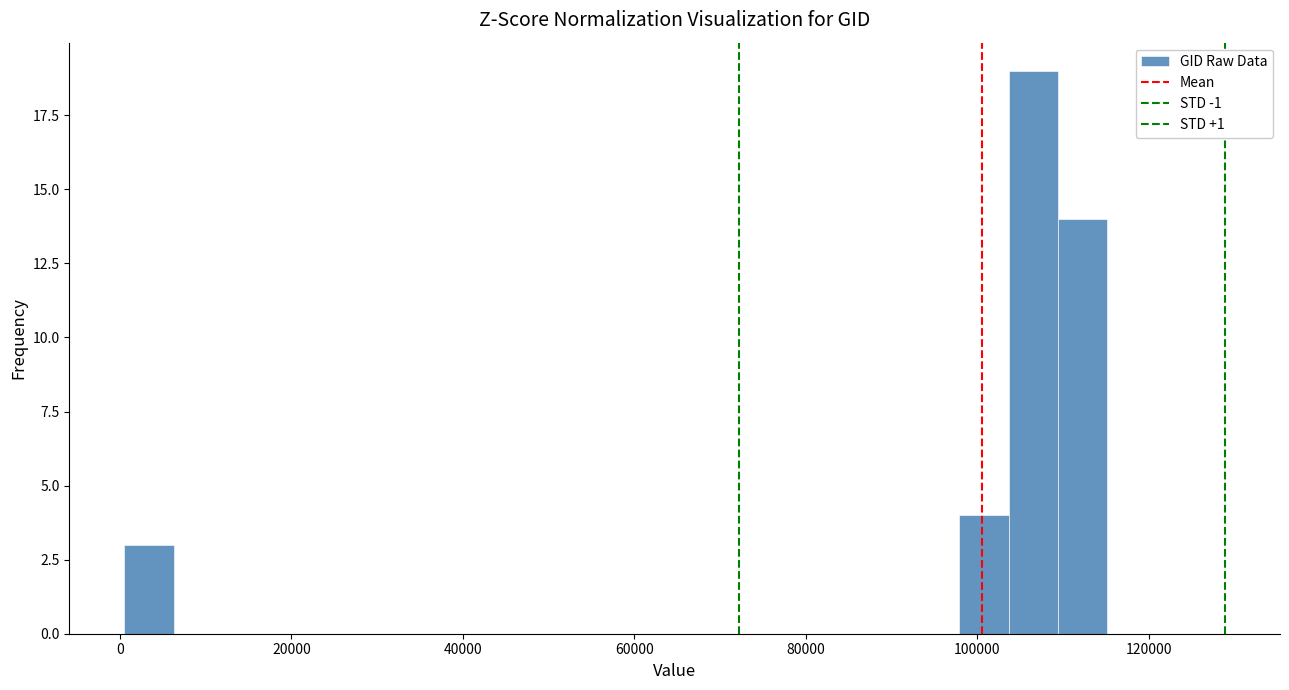

Around what value on the x-axis is the tallest bar? Give the approximate position of its centre, as read against the axis.

106000